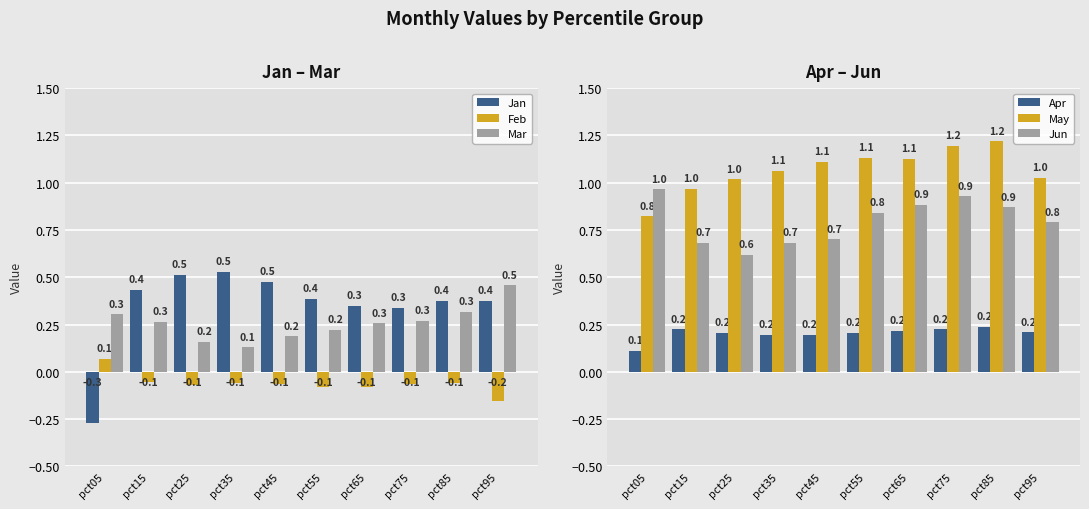

Between pct95 and pct15, which is larger?

pct15